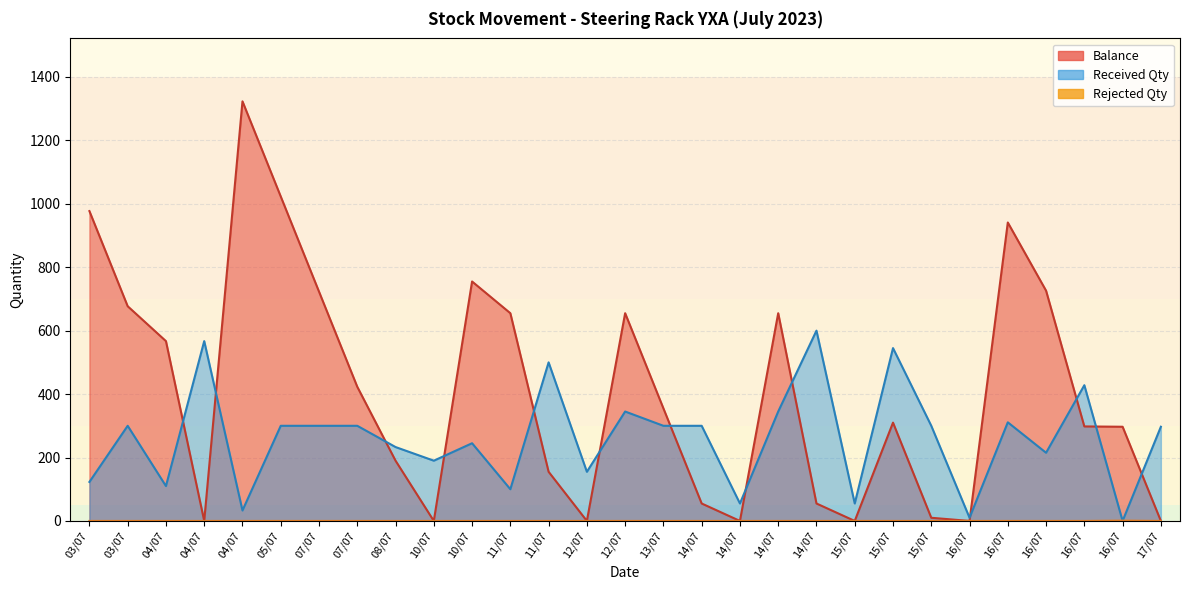

Is it true that Rejected Qty equals 0 at 03/07?

True